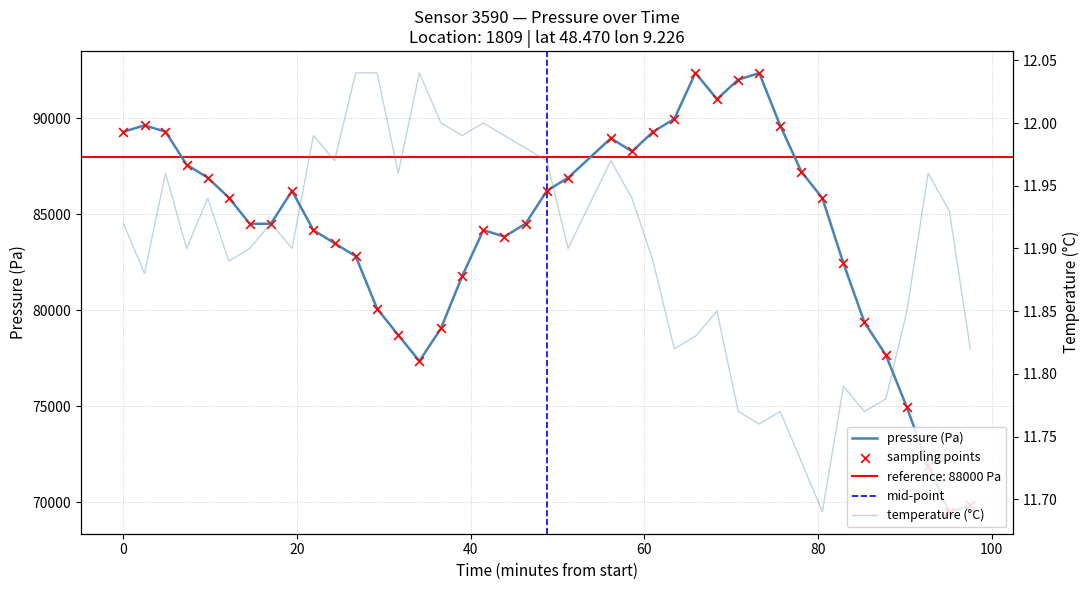

Which series reaches the minimum Y coordinate?

temperature